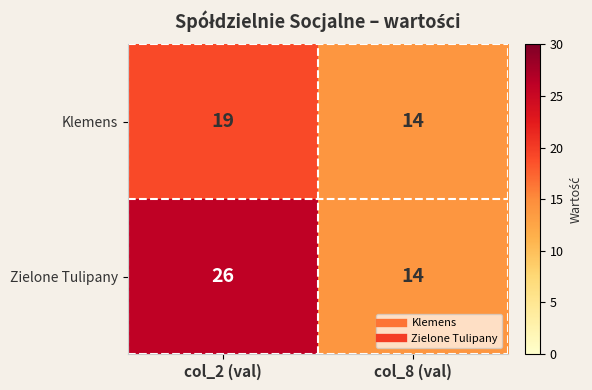

Is the value of Zielone Tulipany at col_2 (val) greater than the value of Klemens at col_2 (val)?

Yes